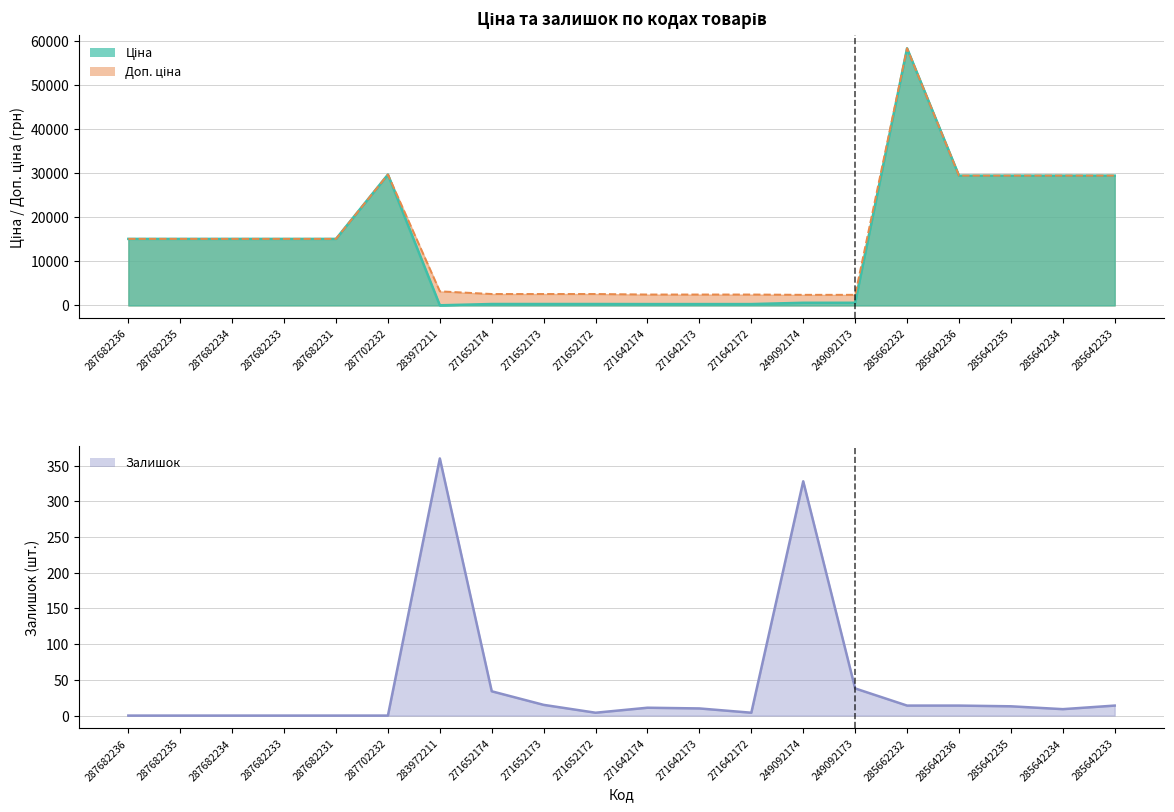

At which label is Залишок closest to 180?

249092173